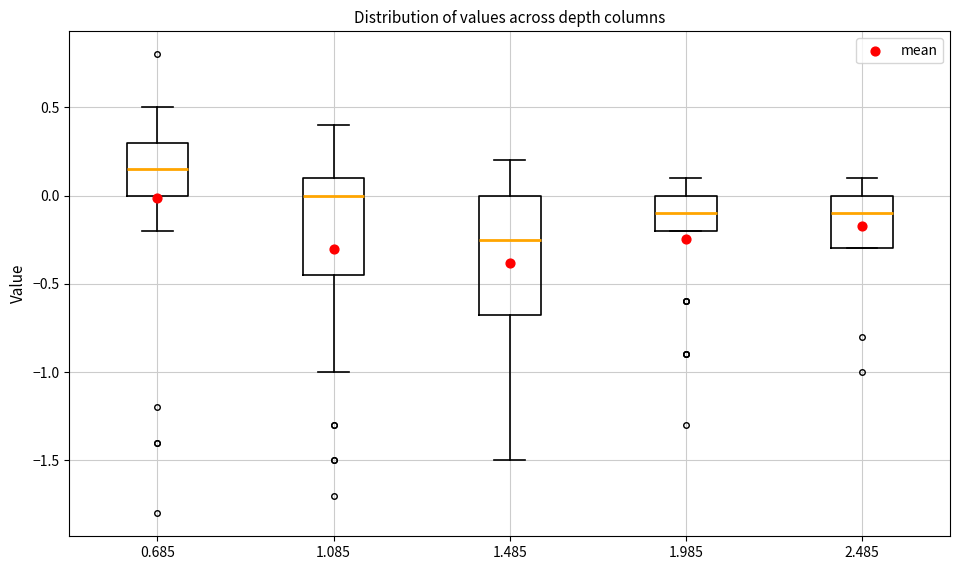

Which box's median line is the highest?

0.685